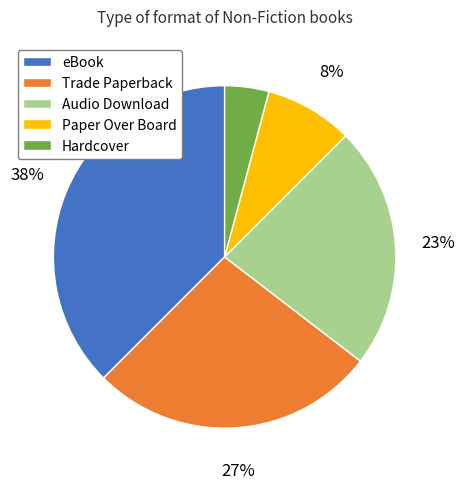

Is it true that Hardcover is 4% of the pie?

True